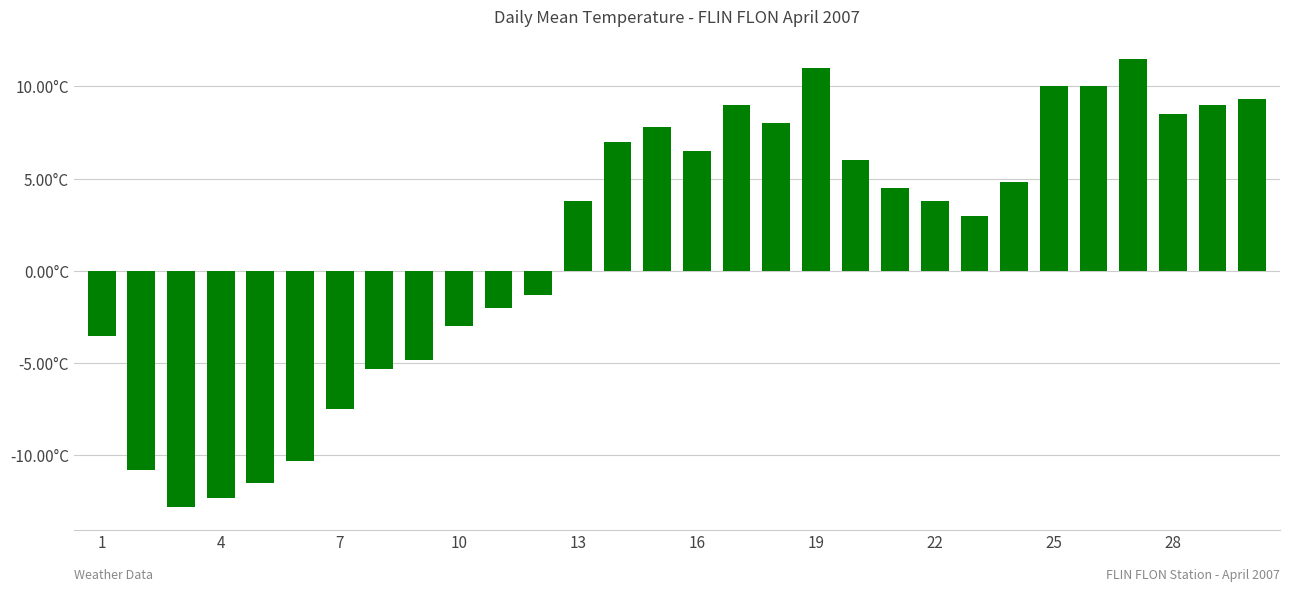

Does the chart contain any negative values?

Yes